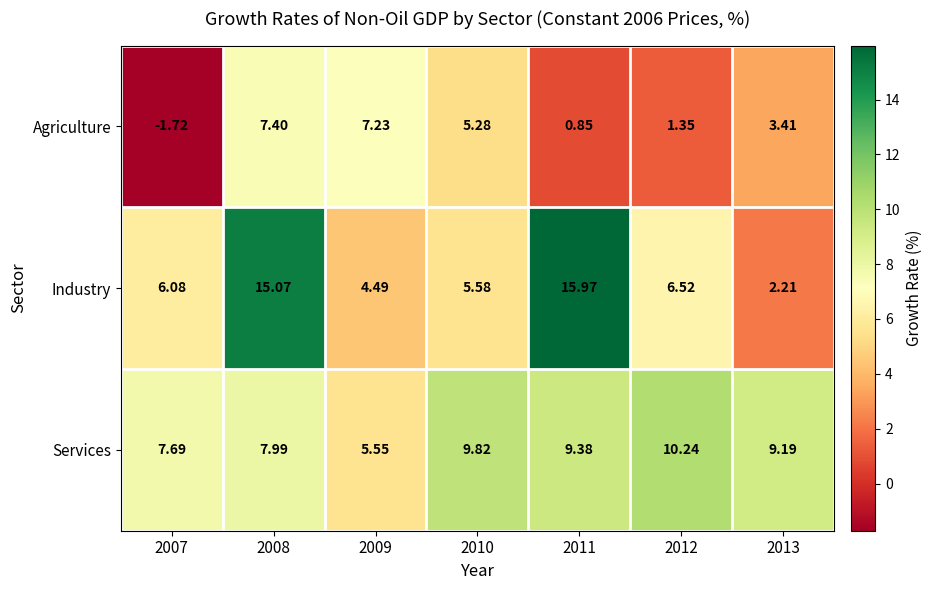

At 2013, list the series in order from smallest to largest.

Industry, Agriculture, Services